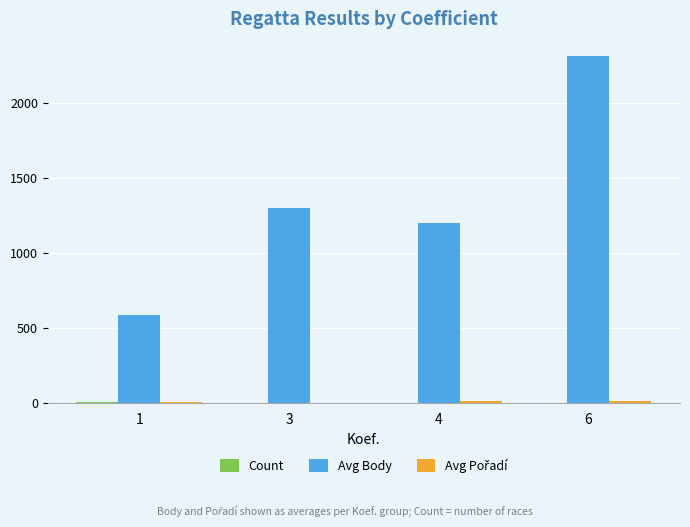

Which series has the largest total across all categories?

Avg Body